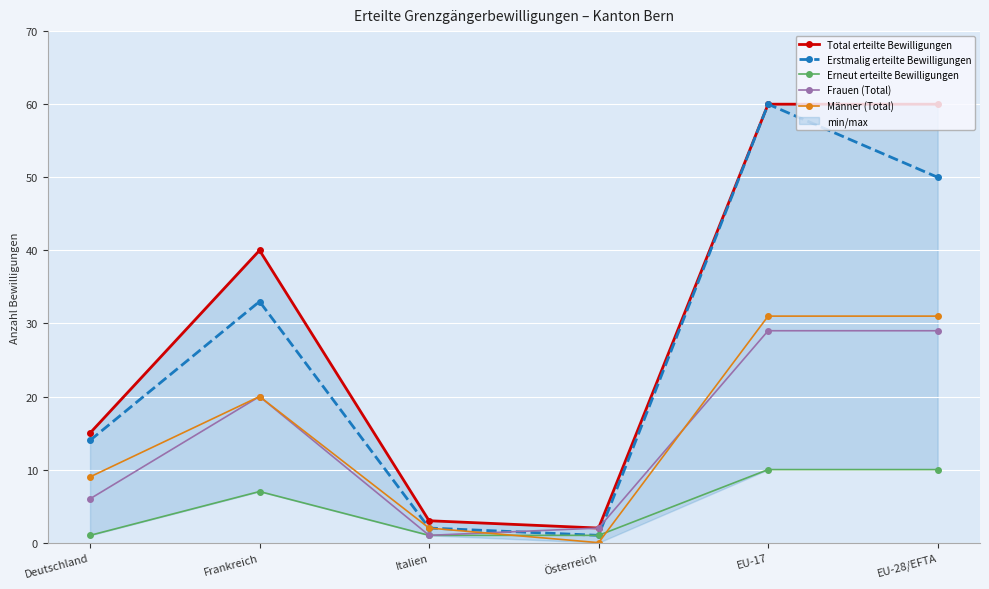

True or false: Männer (Total) and Erstmalig erteilte Bewilligungen cross at least once.

False